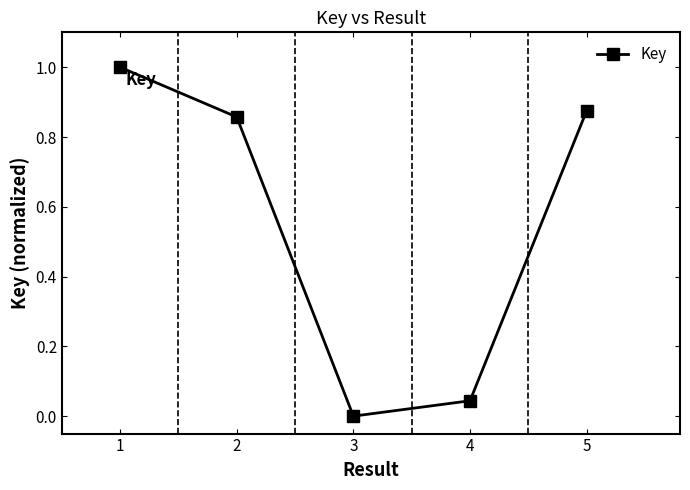

What is the greatest value displayed?

1.0